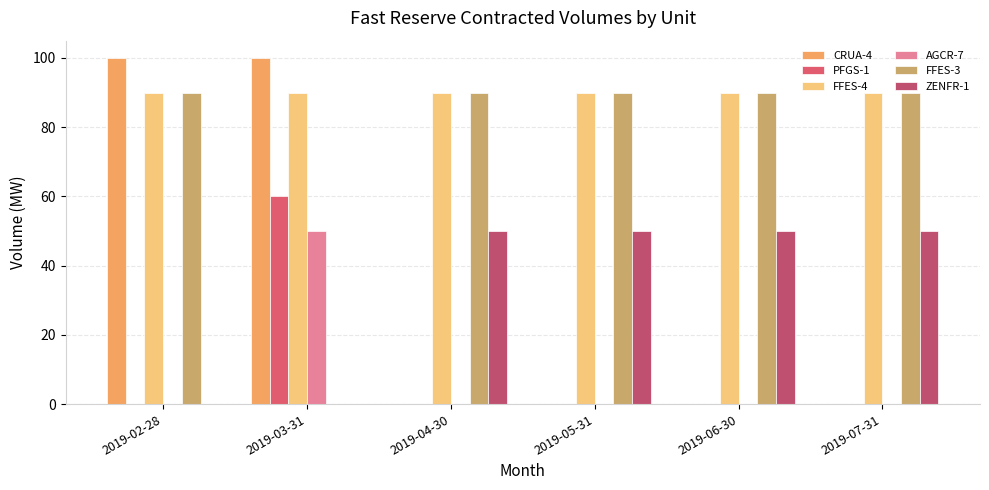

How many data points does each series have?

6